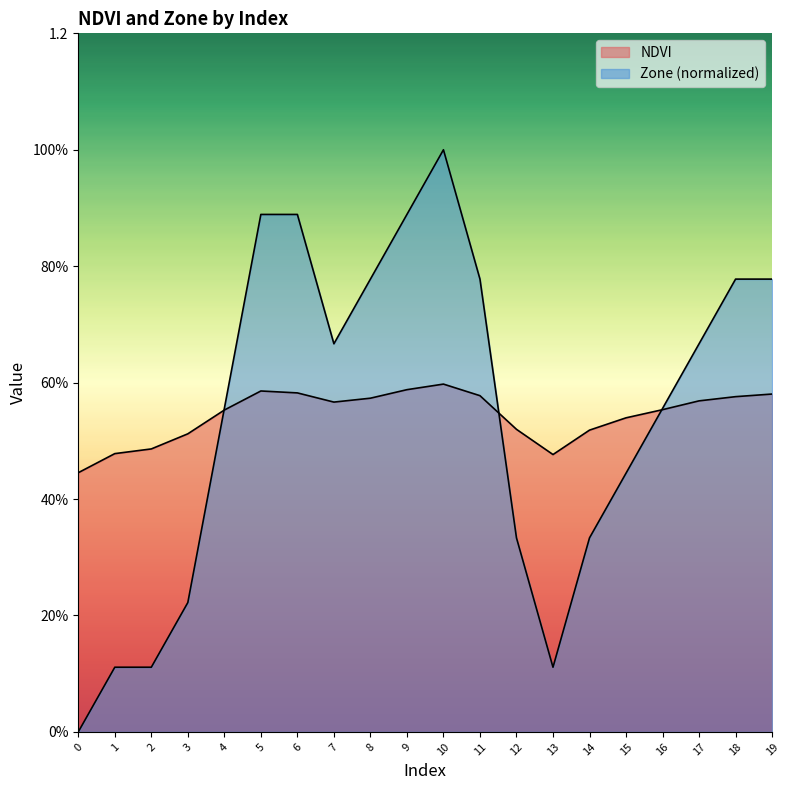

In NDVI, how many points are lower than both neighbors (excluding endpoints)?

2